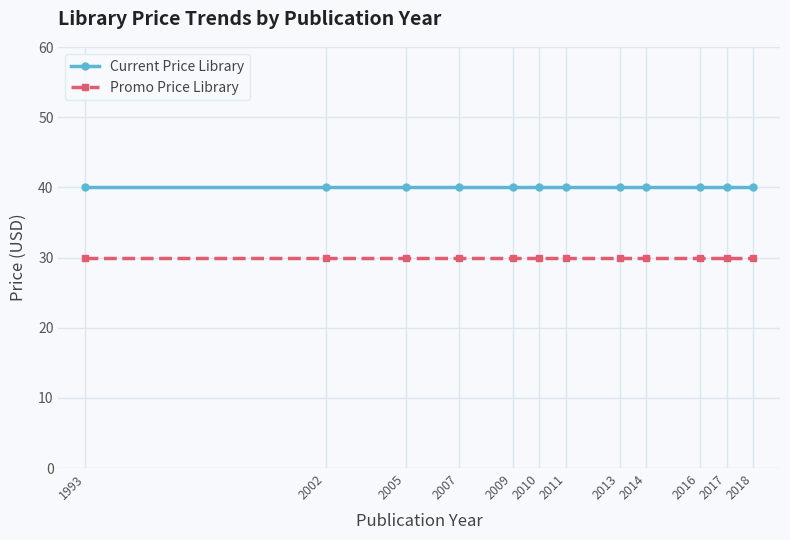

What is the difference between the highest and lowest values at 2007?

10